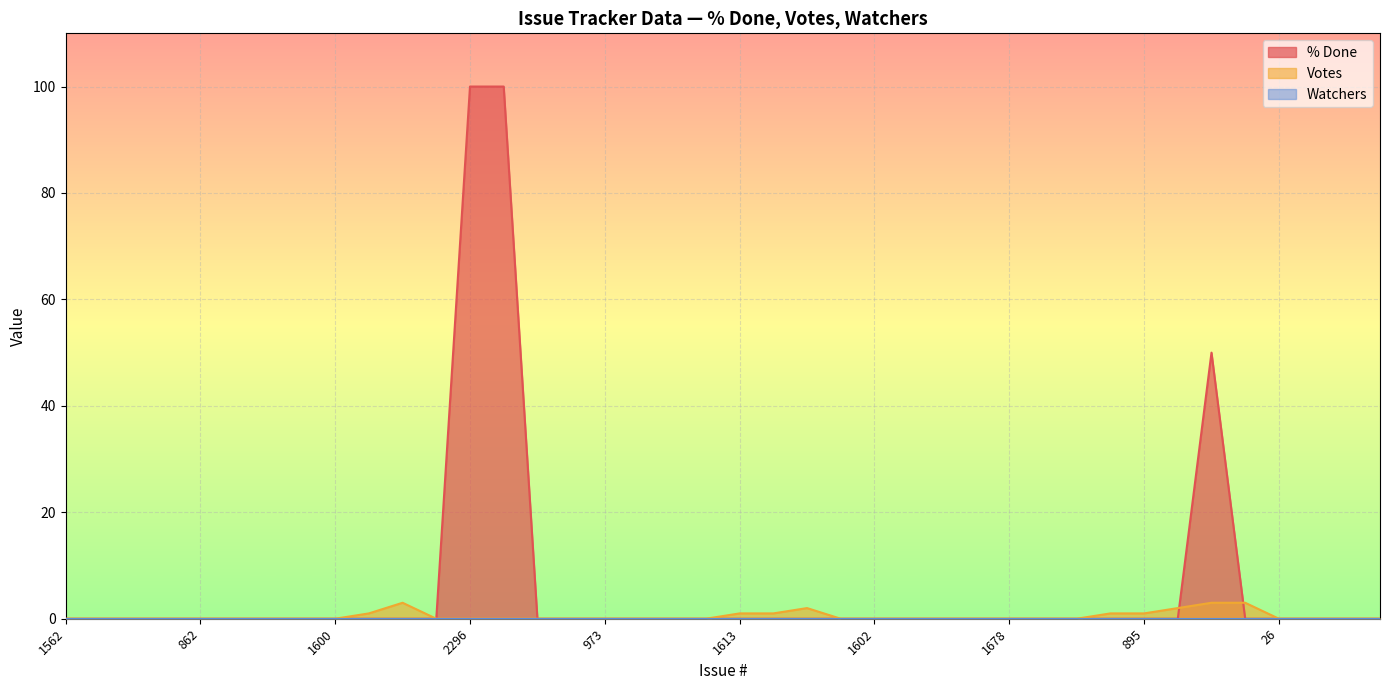

At which label does % Done reach its minimum?

1562